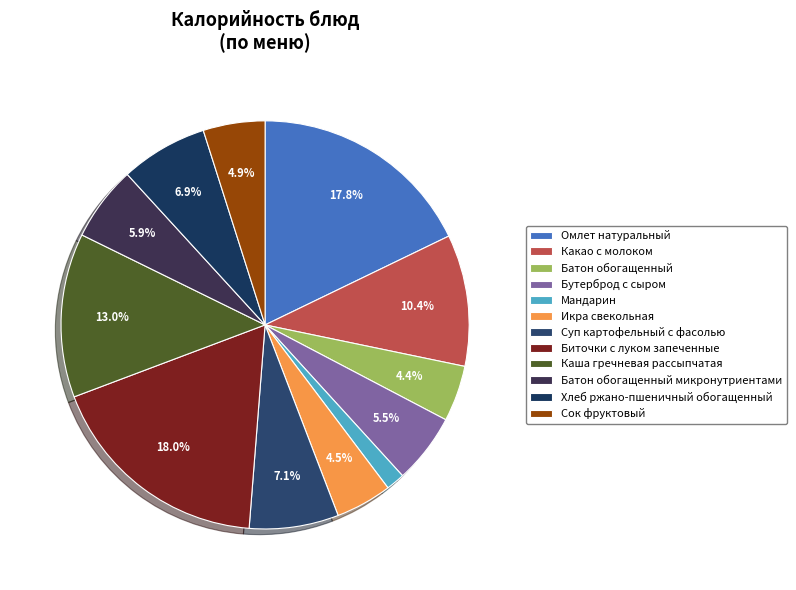

To the nearest percent, what is the combined percentage of Сок фруктовый and Хлеб ржано-пшеничный обогащенный?

12%